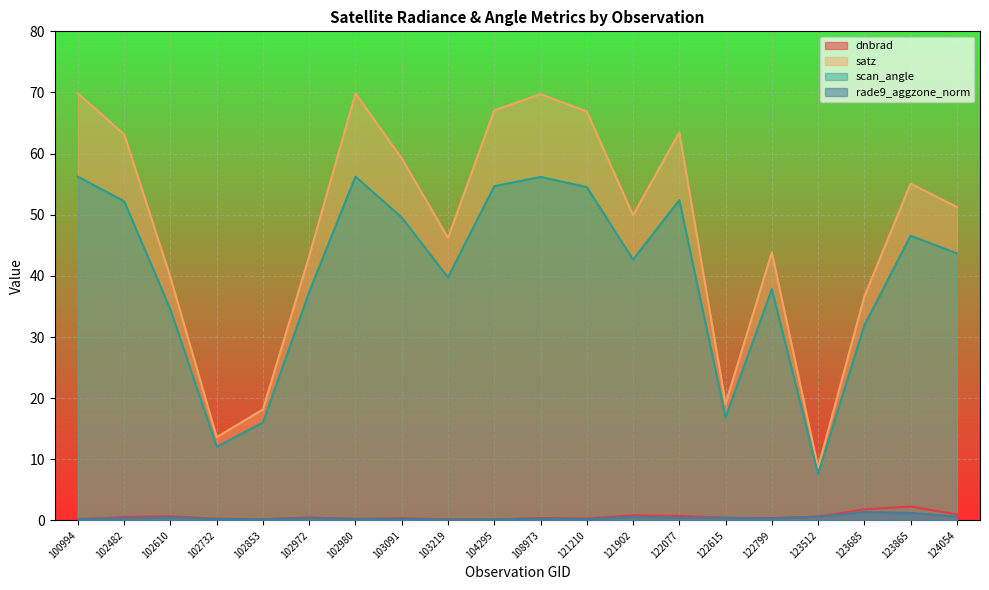

What is the minimum value shown in the chart?

0.1